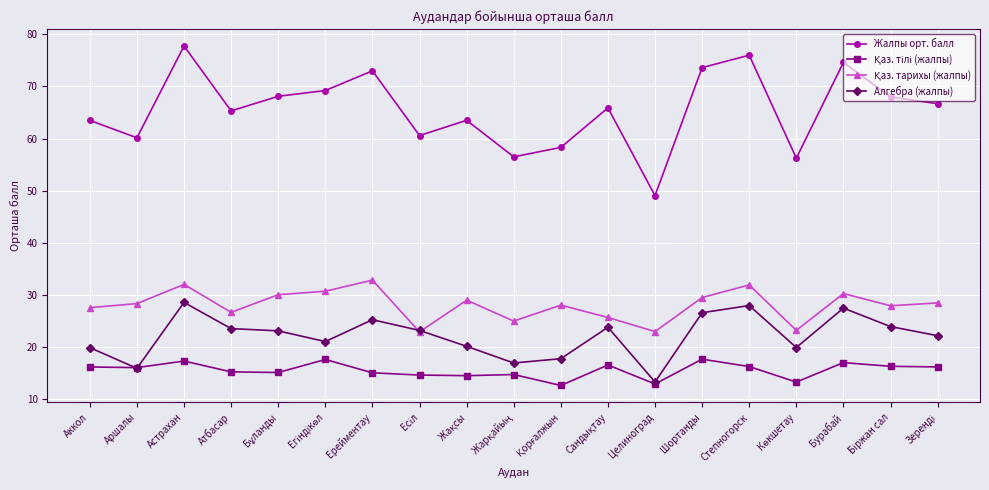

What is the value of the Жалпы орт. балл point at the 16th from the left?

56.2